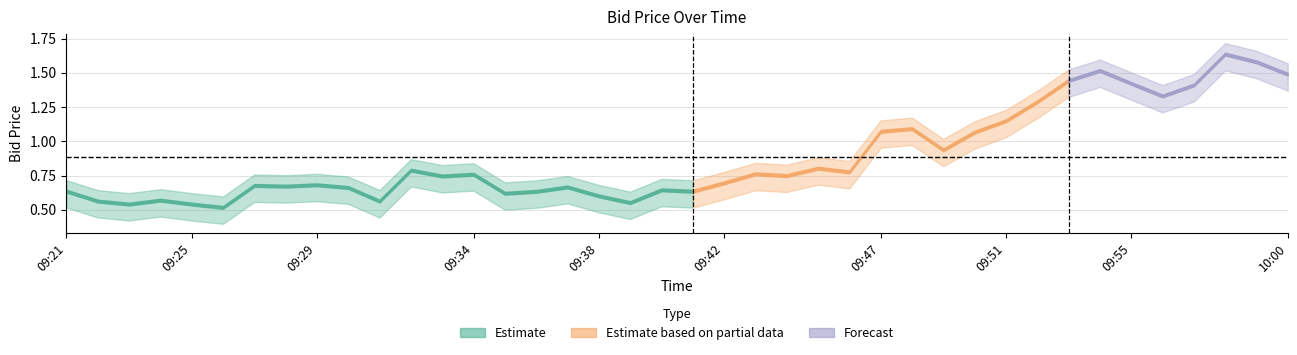

Rank the categories by value from highest to lowest.

09:58, 09:59, 09:54, 10:00, 09:53, 09:55, 09:57, 09:56, 09:52, 09:51, 09:48, 09:47, 09:50, 09:49, 09:45, 09:32, 09:46, 09:43, 09:34, 09:44, 09:33, 09:42, 09:29, 09:27, 09:28, 09:37, 09:30, 09:40, 09:21, 09:41, 09:36, 09:35, 09:38, 09:24, 09:22, 09:31, 09:39, 09:23, 09:25, 09:26